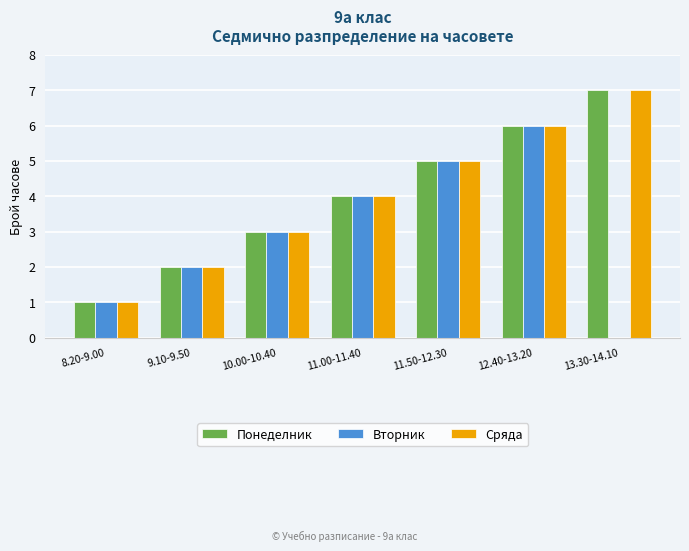

At which label is Вторник closest to 3?

10.00-10.40